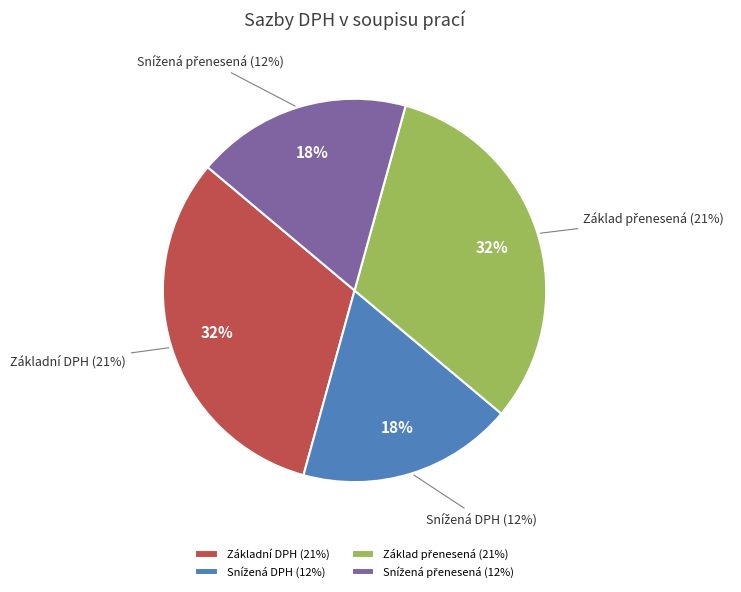

Is Snížená DPH (12%) the majority of the pie?

No